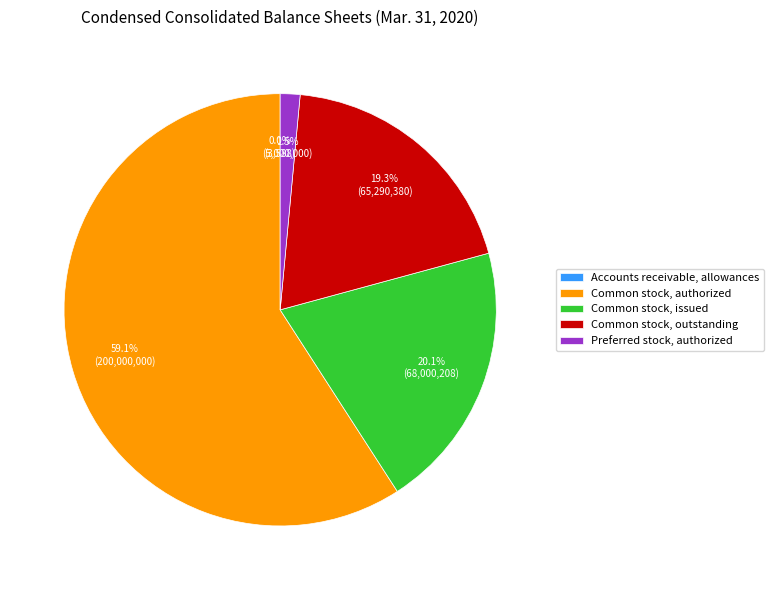

What percentage is NOT represented by Common stock, authorized?

40.9%